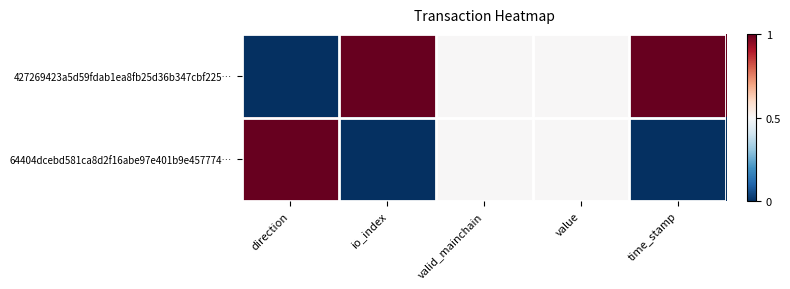

Count the number of data series in this chart.

2